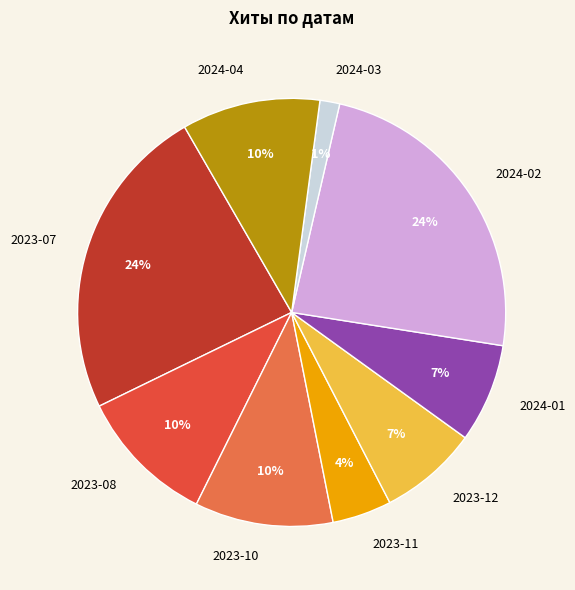

To the nearest percent, what is the average slice percentage?

11%